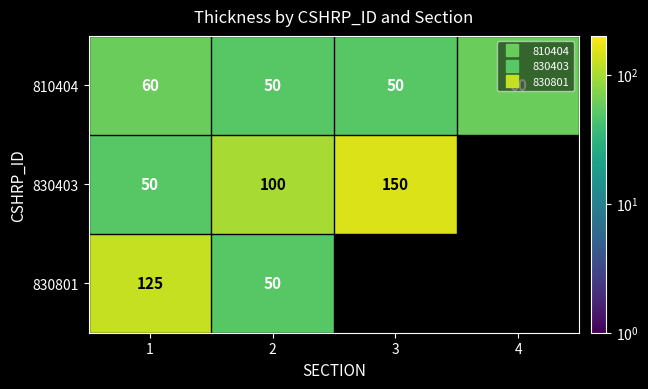

At which label is 830403 closest to 100?

2